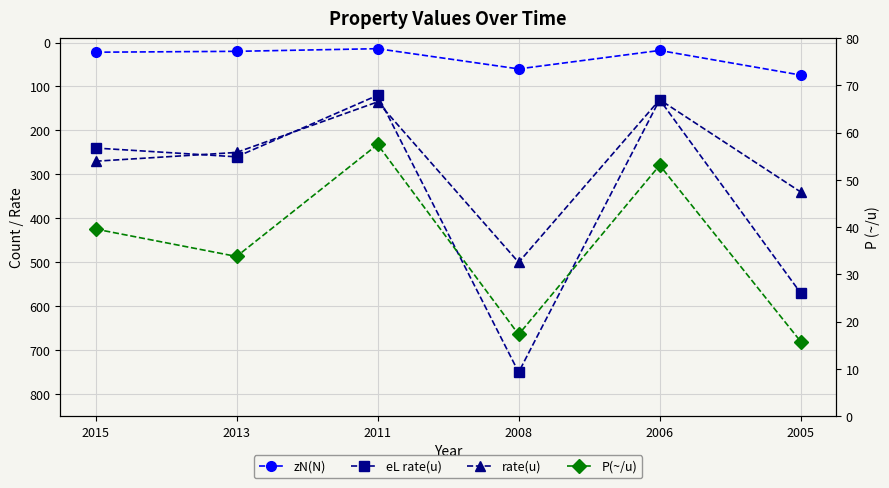

Reading left to right, list all the values displayed in this chart.

zN(N): 22.0	20.0	14.0	60.0	18.0	74.0
eL rate(u): 240.0	260.0	120.0	750.0	130.0	570.0
rate(u): 270.0	250.0	135.0	500.0	130.0	340.0
P(~/u): 39.6	33.8	57.5	17.3	53.1	15.8